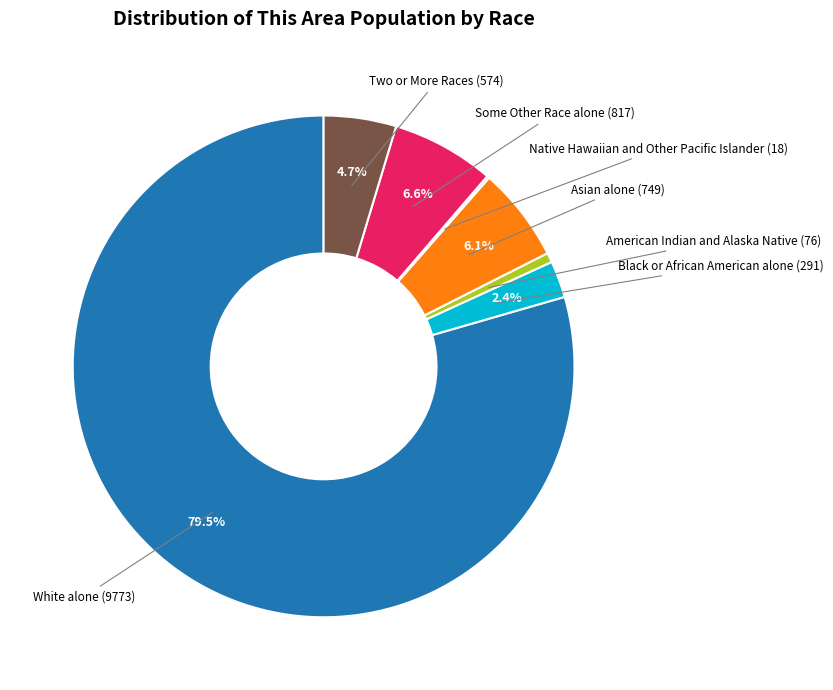

Is there a majority slice in this chart?

Yes